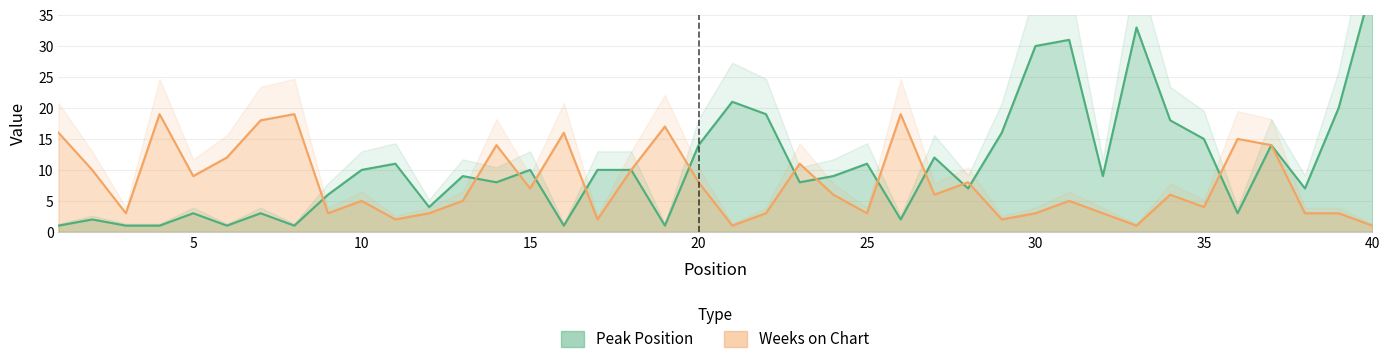

At how many categories does at least one series exceed 5?

38